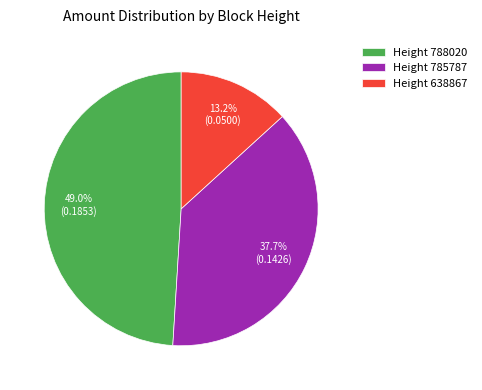

What is the smallest slice in the pie chart?

Height 638867